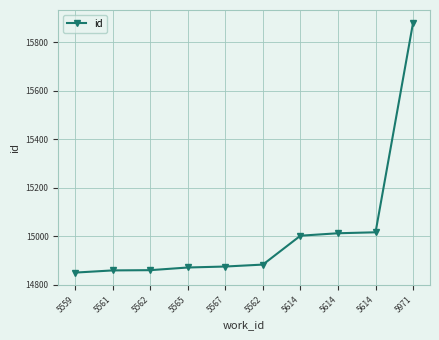

Is it true that the value at 5562 is 9145?

False